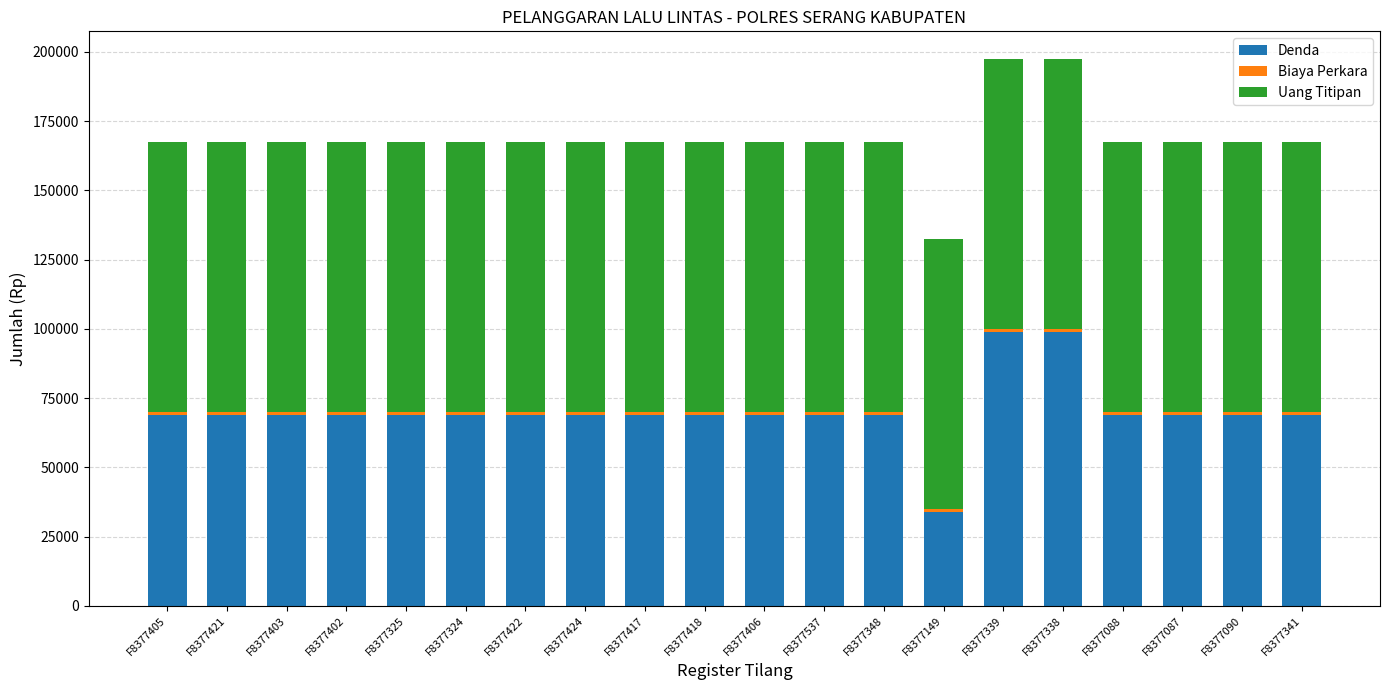

At which label does Denda reach its minimum?

F8377149